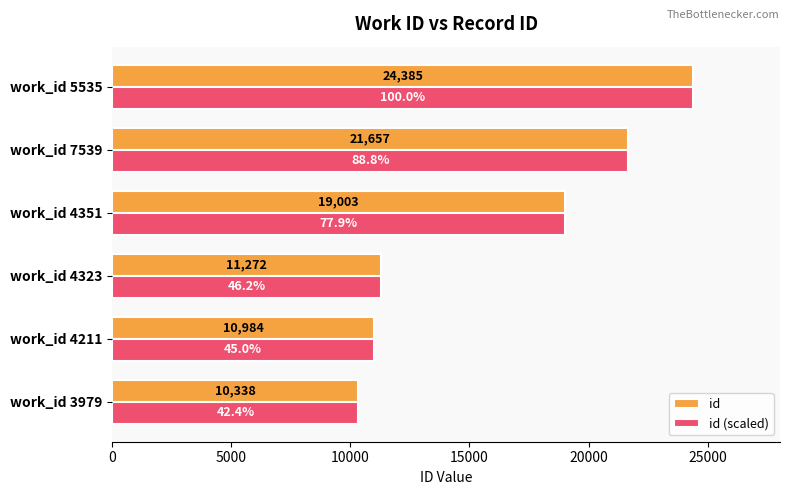

Read the id (scaled) value at work_id 3979.

10338.0